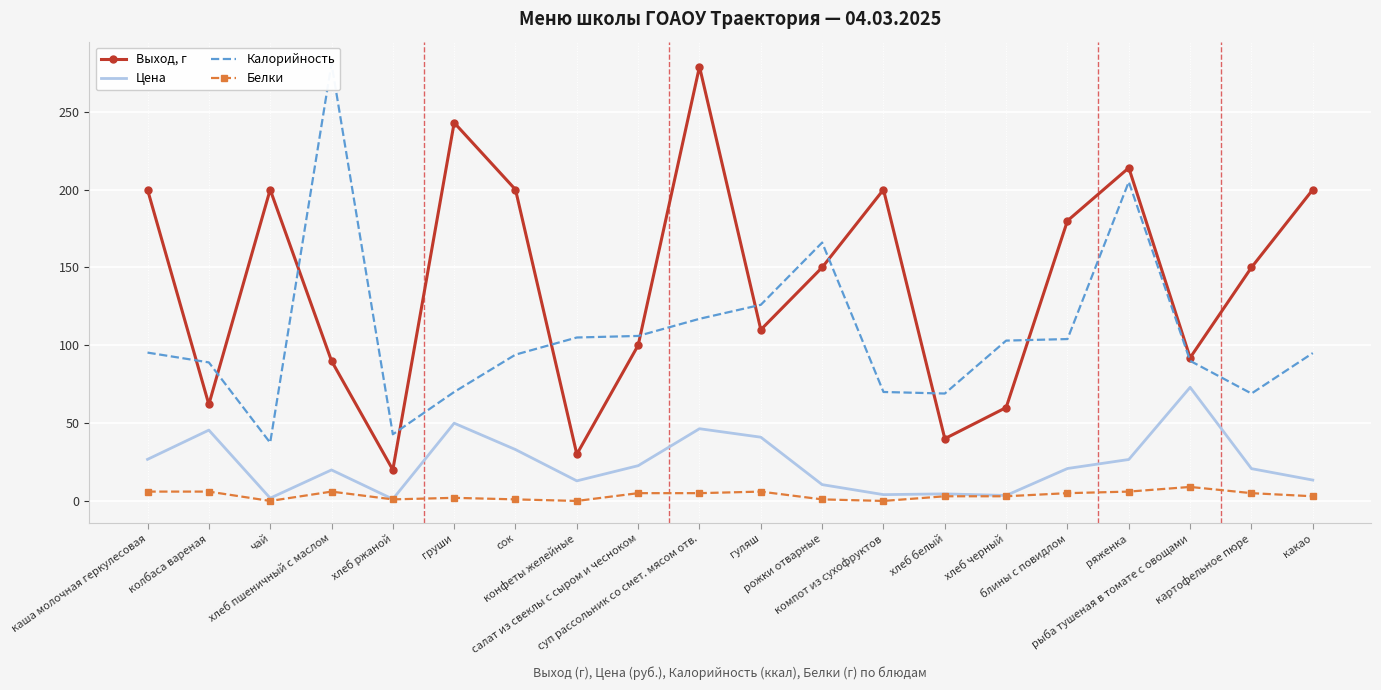

How many lines are shown in the chart?

4